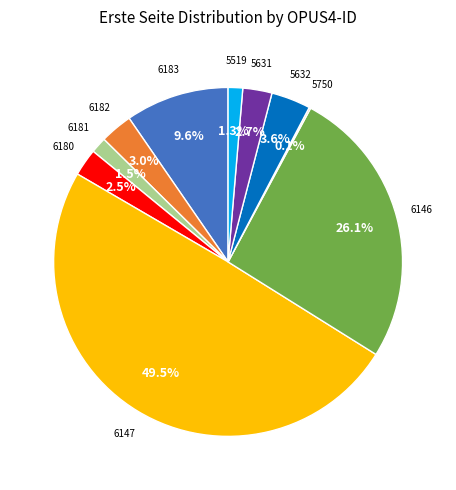

Which slice is the largest?

OPUS4-6147